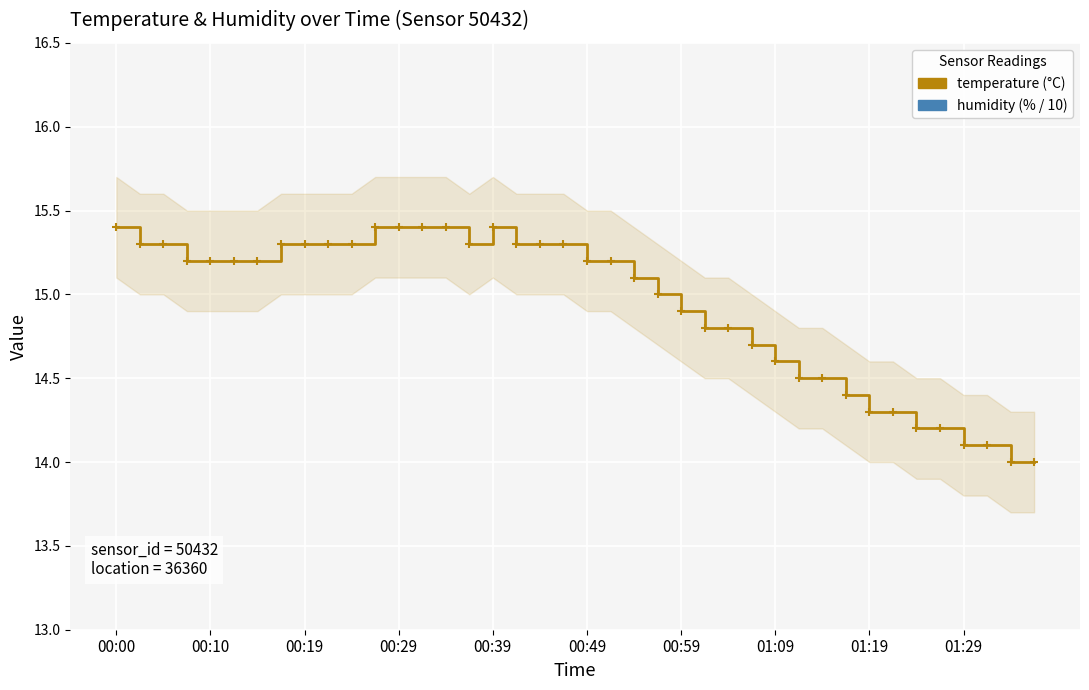

The value of temperature at 11 is 20.4. True or false?

False